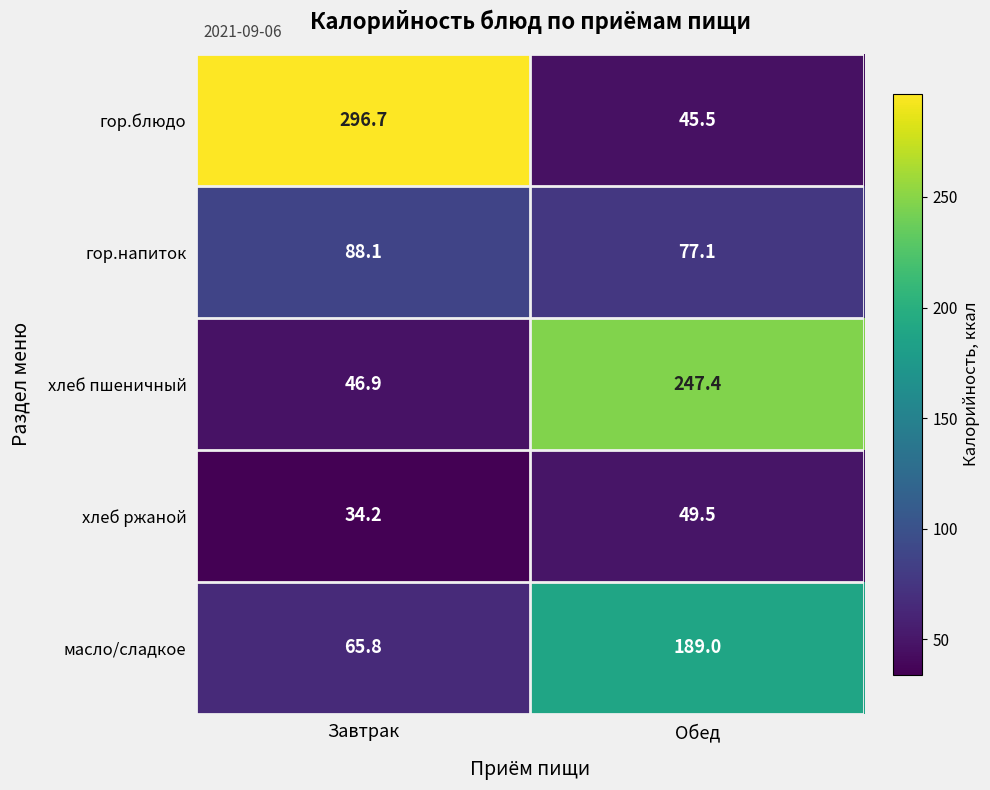

Which series has the widest spread of values?

гор.блюдо